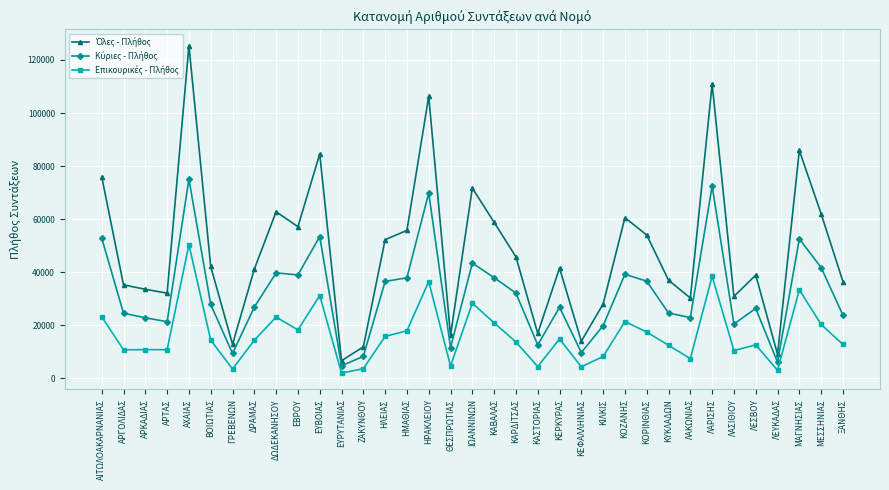

Which label corresponds to the largest value in the chart?

ΑΧΑΙΑΣ